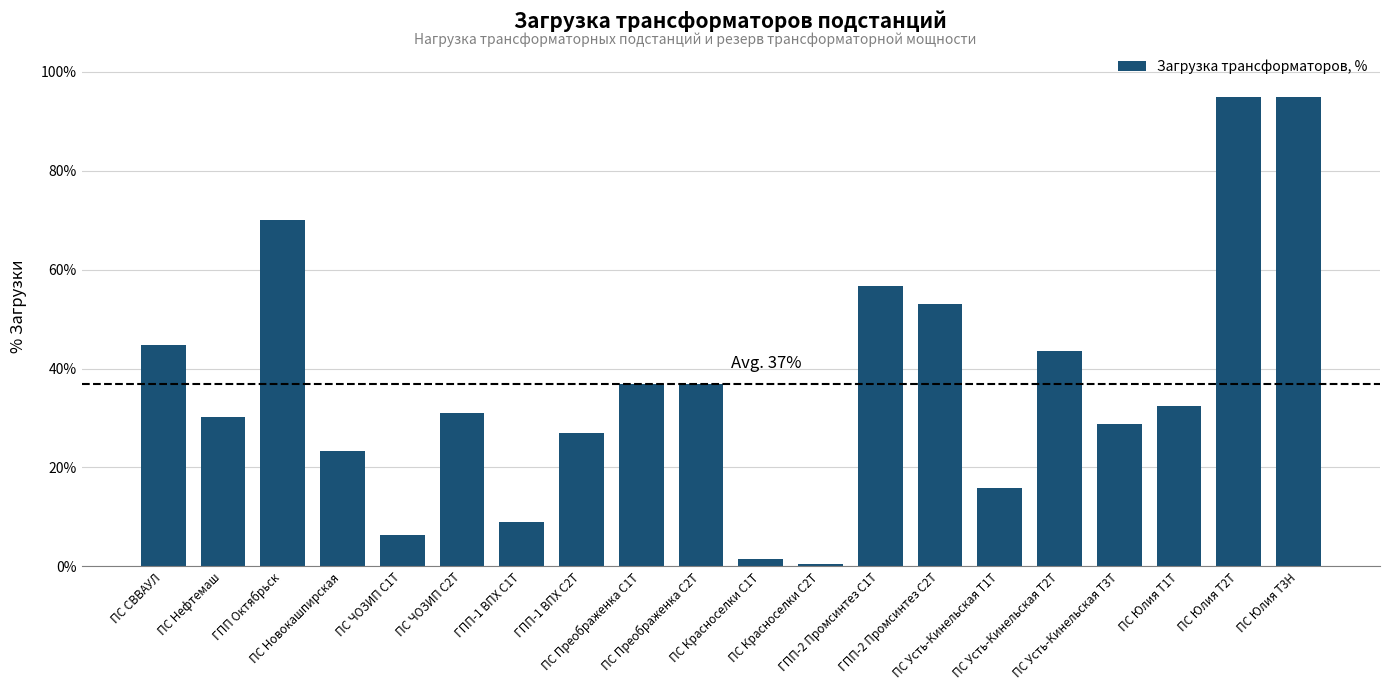

Read the value at ПС Юлия Т2Т.

95.0